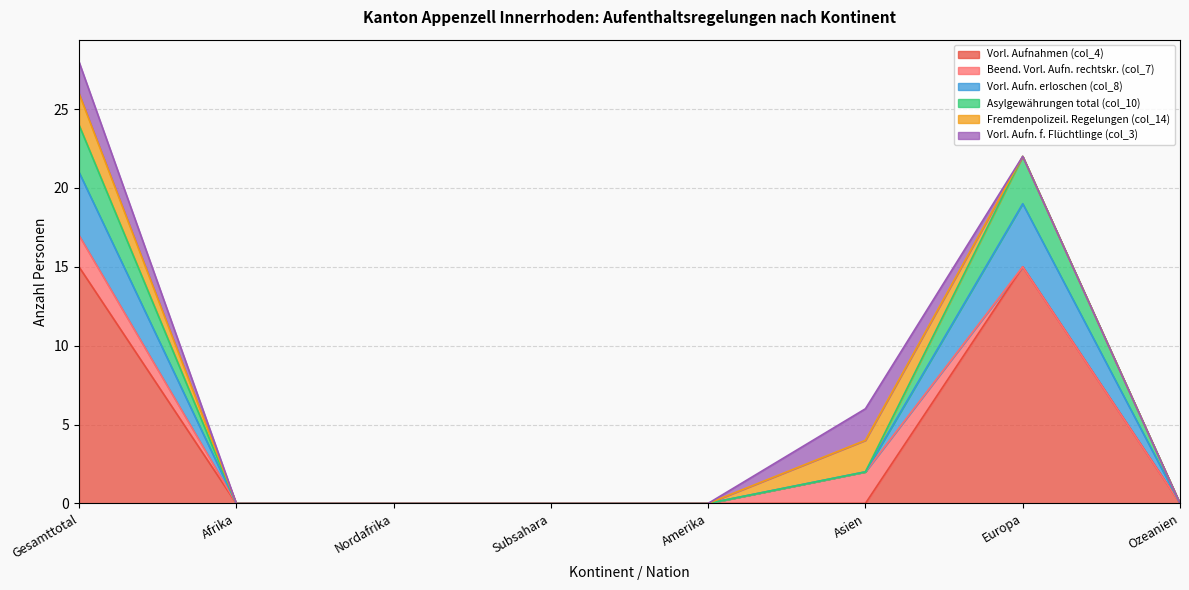

How many lines are shown in the chart?

6